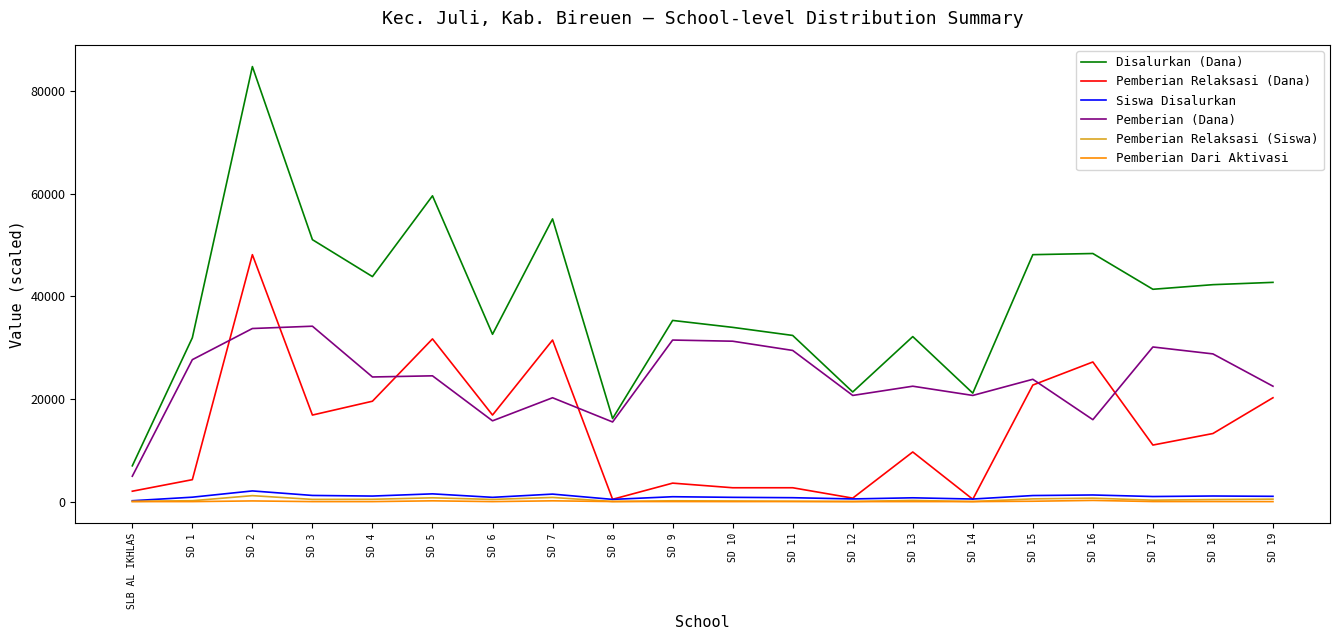

True or false: Pemberian (Dana) and Pemberian Relaksasi (Dana) cross at least once.

True